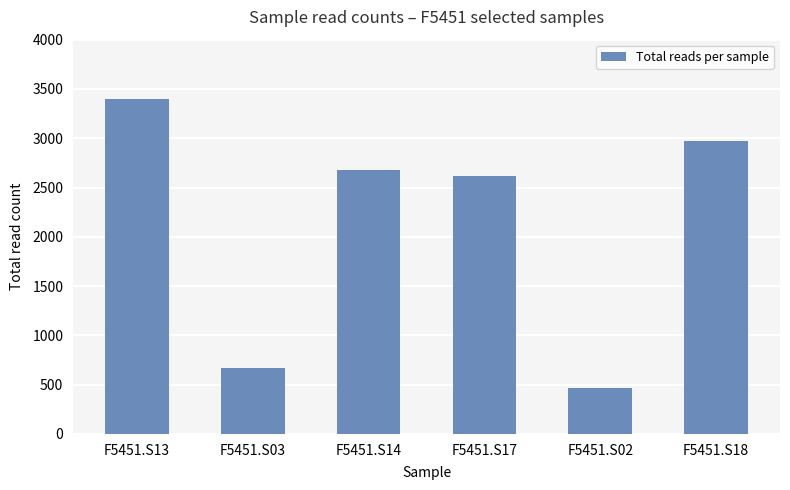

What is the label of the 1st bar from the left?

F5451.S13